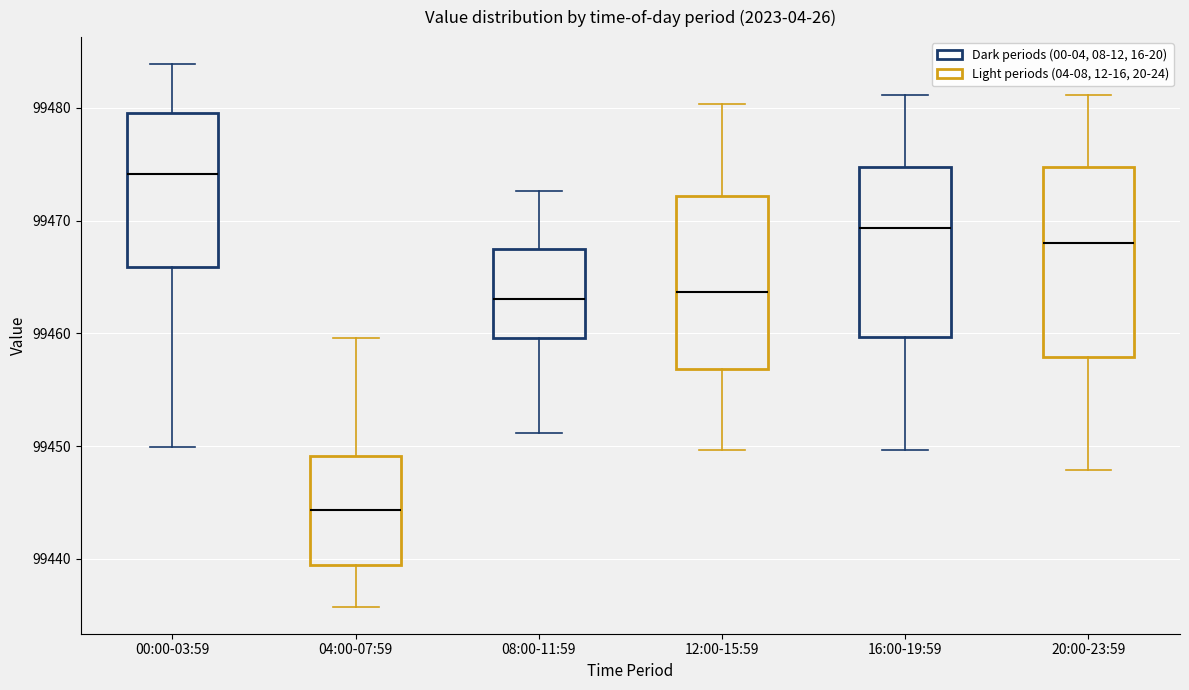

Where is the upper edge of the box for 00:00-03:59 on the y-axis? The values are not printed on the chart, so give them approximately, as read against the axis.

99480